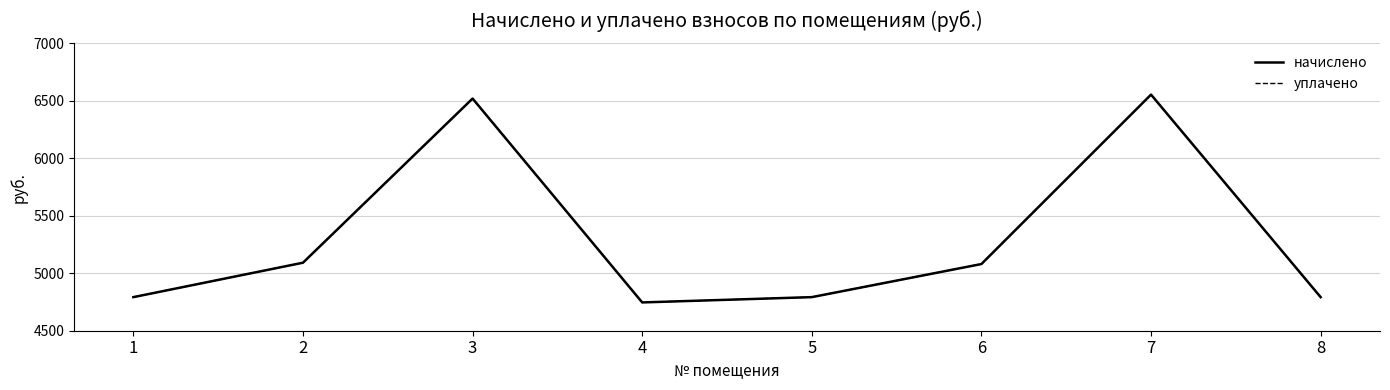

What is the difference between the начислено values at 3 and 2?

1428.6